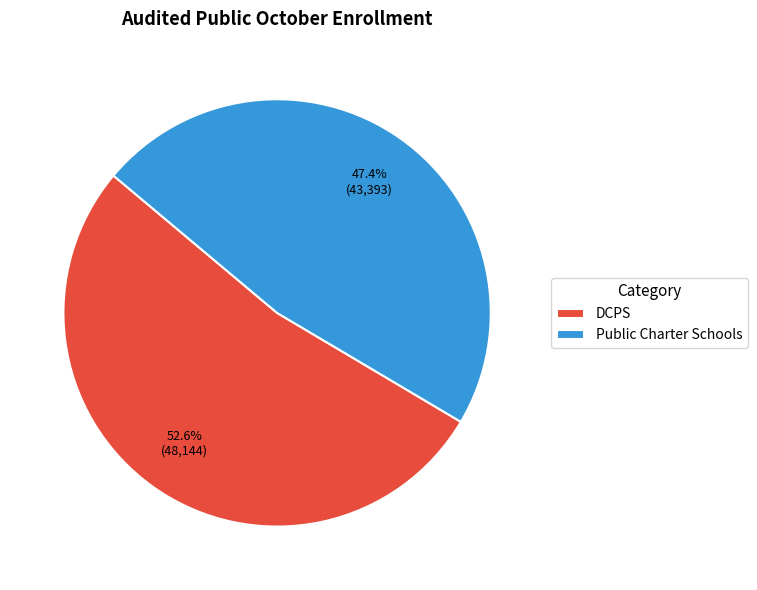

Which slice is the largest?

DCPS